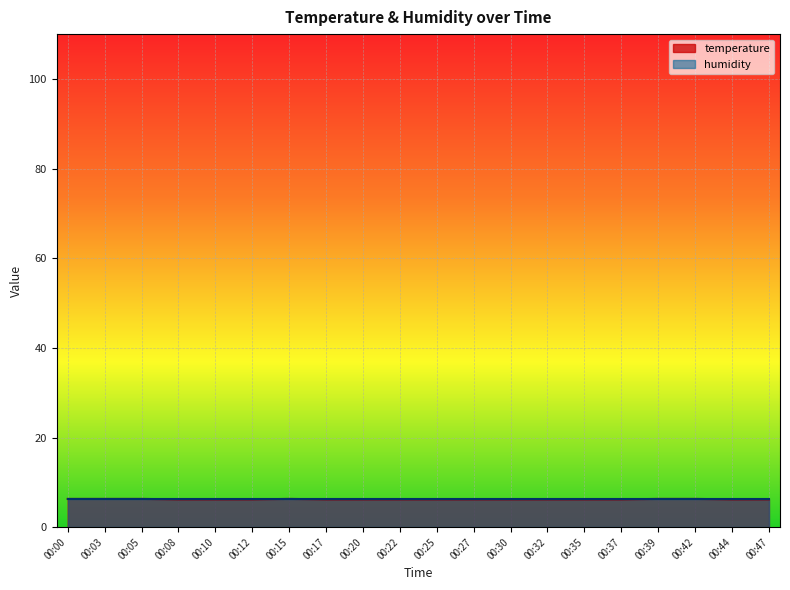

The chart shows a value of 8.8 at 00:00. True or false?

False